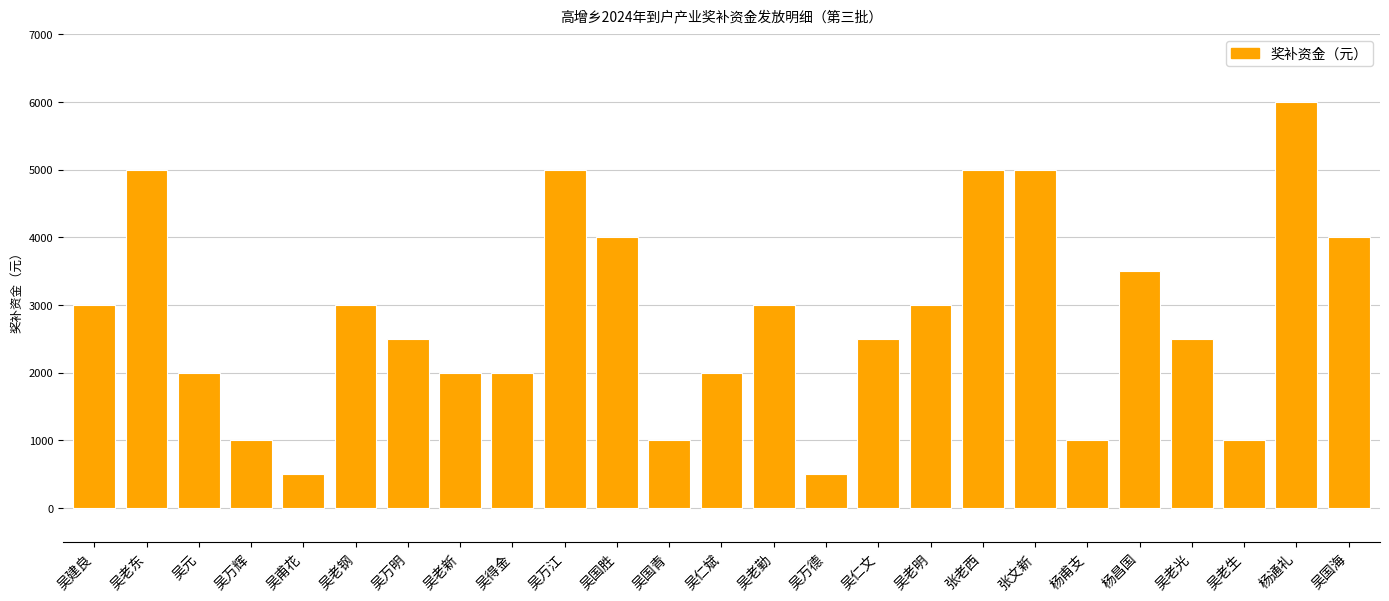

What is the approximate value at 吴国胜?

4000